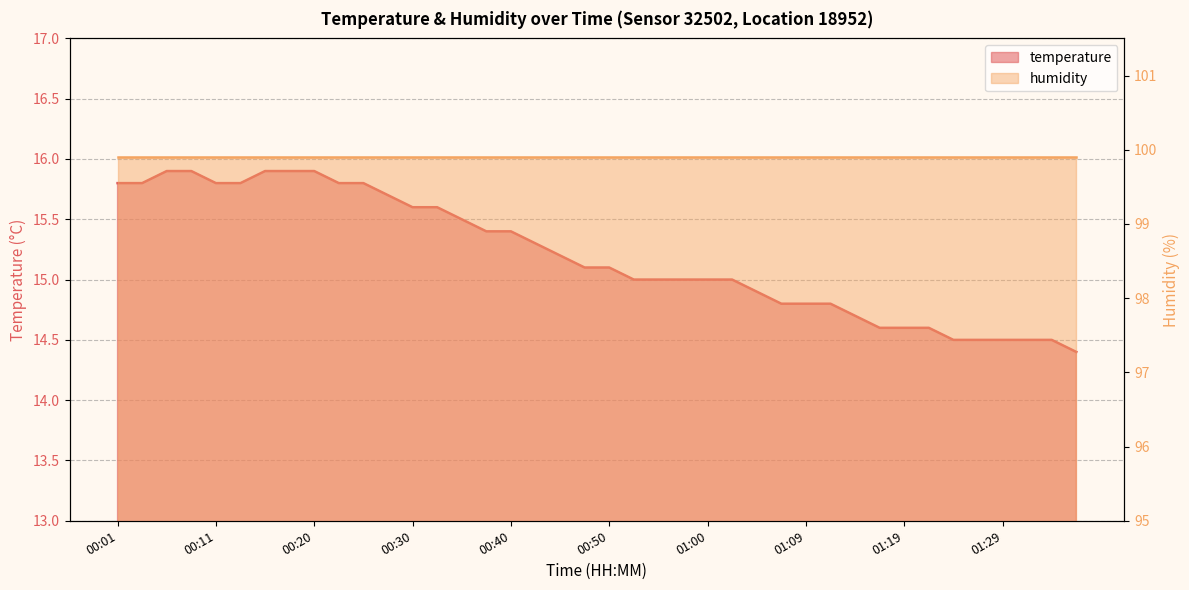

What is the difference between the values at 00:57 and 01:36?

0.6